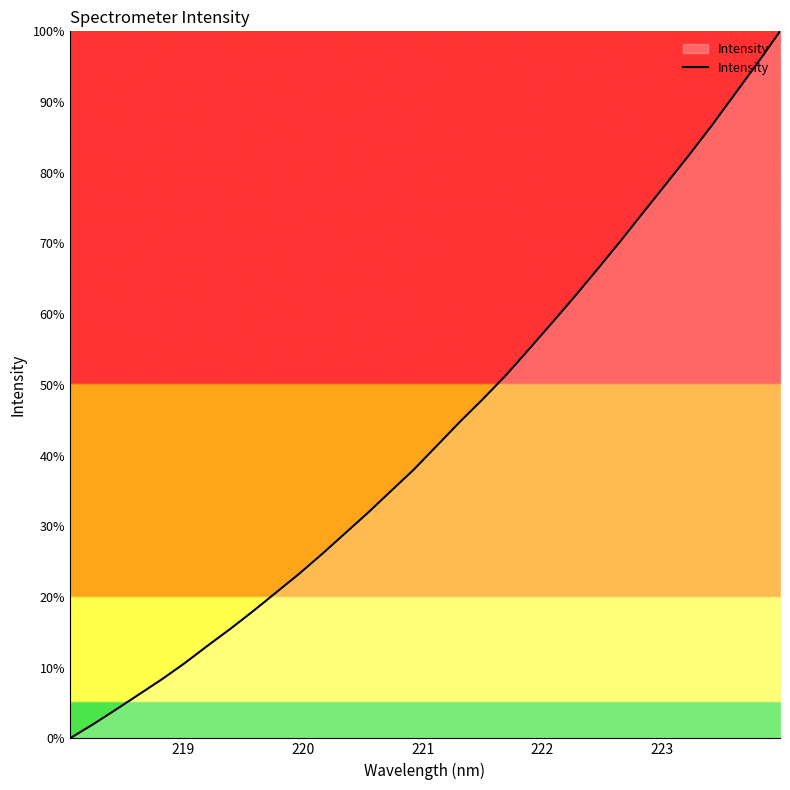

How many lines are shown in the chart?

1